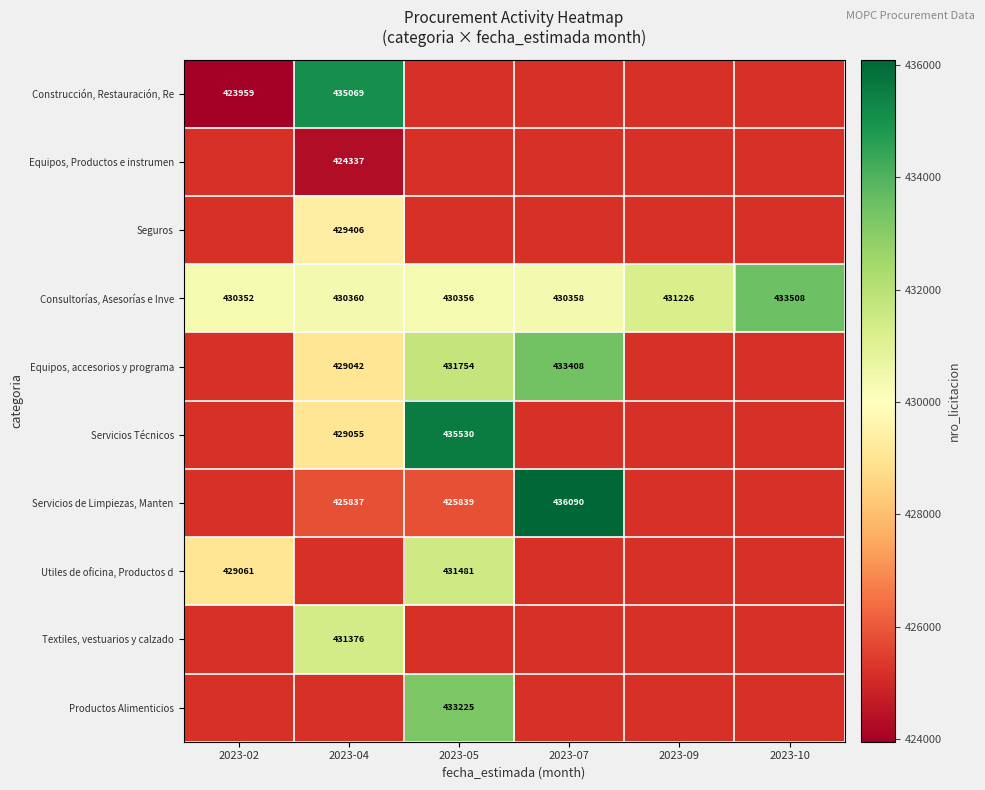

Which label corresponds to the smallest value in the chart?

2023-02